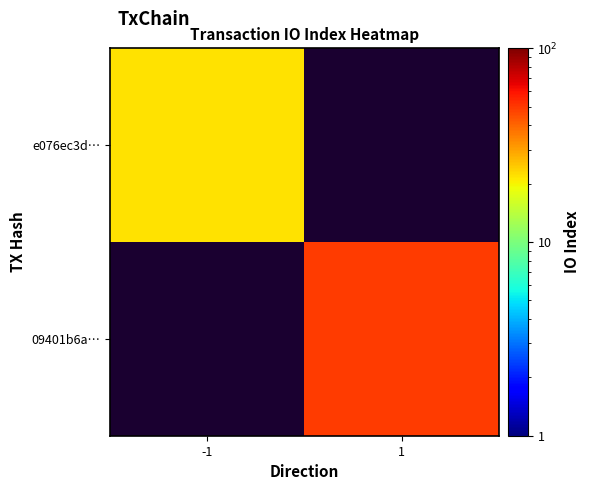

Count the number of categories in the chart.

2